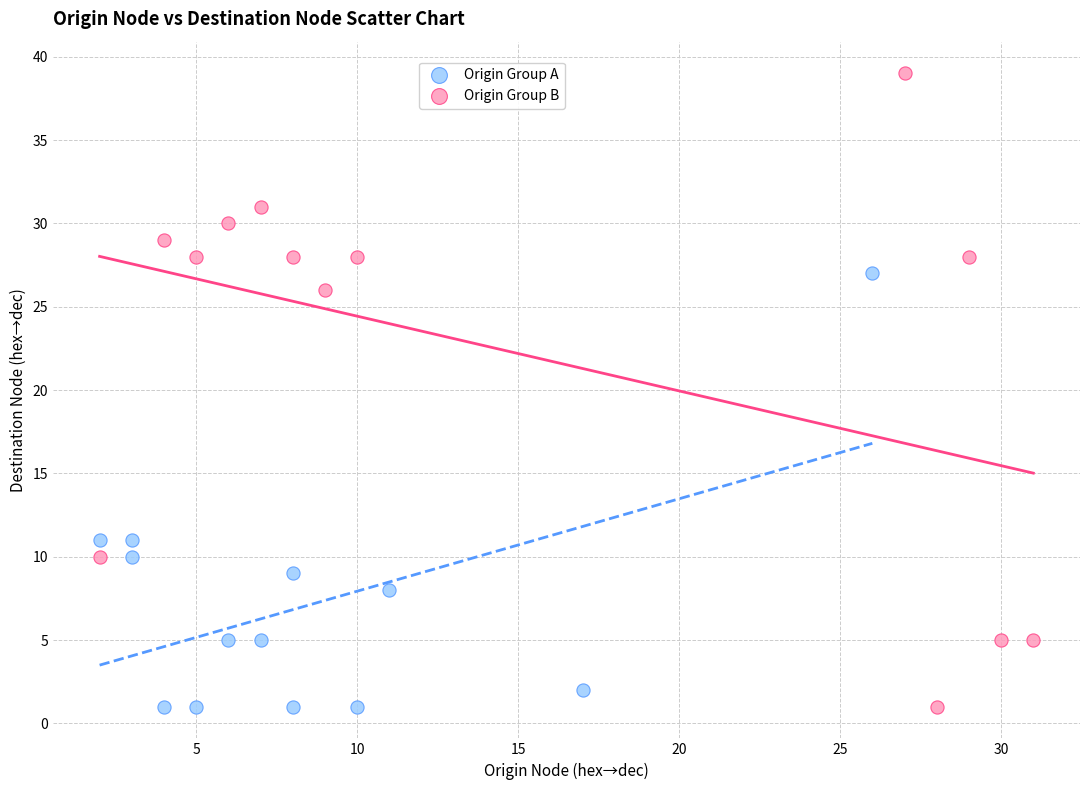

Which series has the largest Y range (max minus min)?

Origin Group B